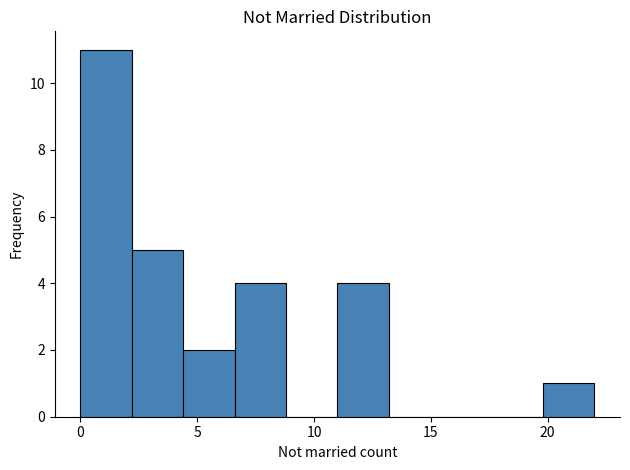

Reading left to right, list every bar in this chart as the range it spans on the x-axis followed by its height. Neither the bar edges nor the heights are printed on the chart, so give them approximately, as read against the axes.

0.0 to 2.2: 11
2.2 to 4.4: 5
4.4 to 6.6: 2
6.6 to 8.8: 4
8.8 to 11.0: 0
11.0 to 13.2: 4
13.2 to 15.4: 0
15.4 to 17.6: 0
17.6 to 19.8: 0
19.8 to 22.0: 1